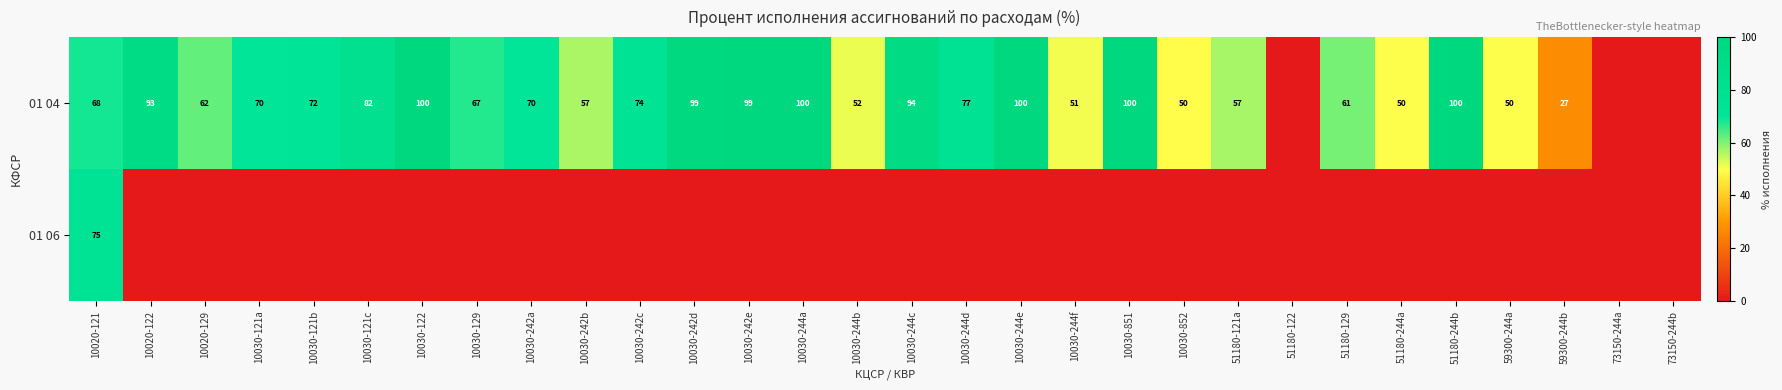

The 01 04 series shows 74 at 10030-242c. True or false?

True